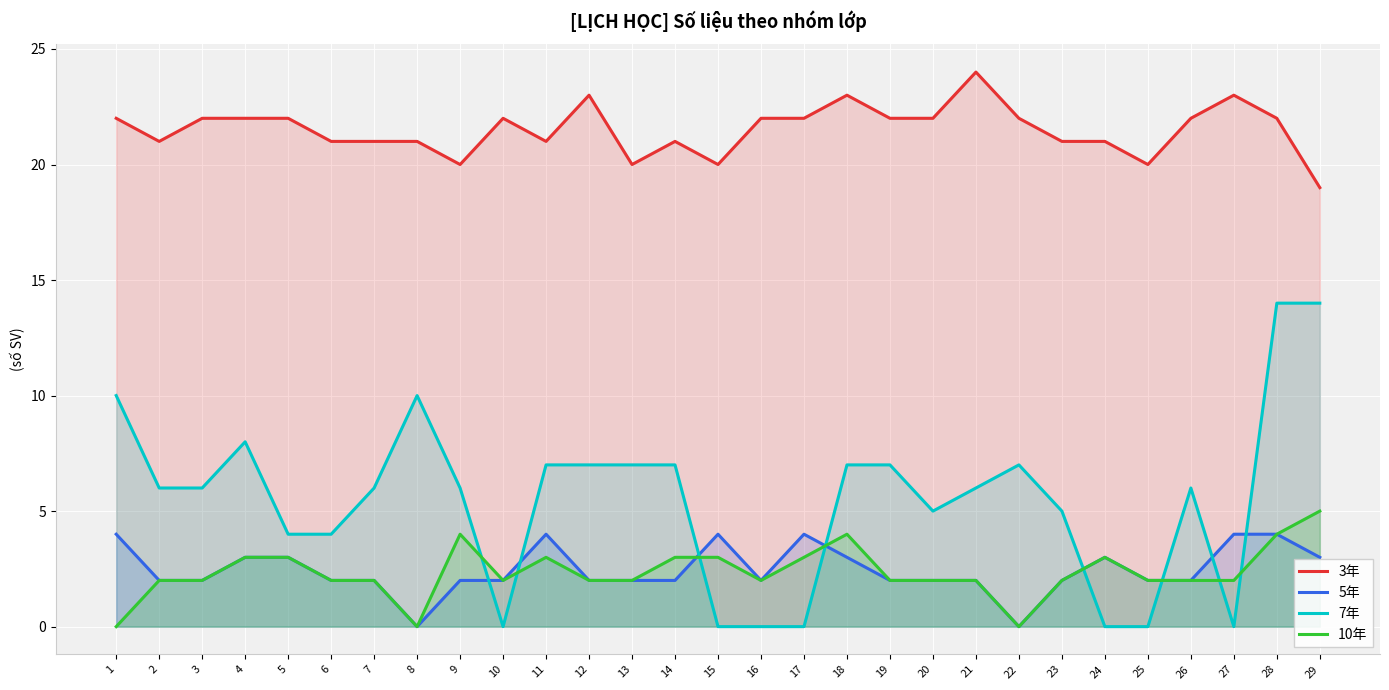

The 3年 series shows 20 at 25. True or false?

True